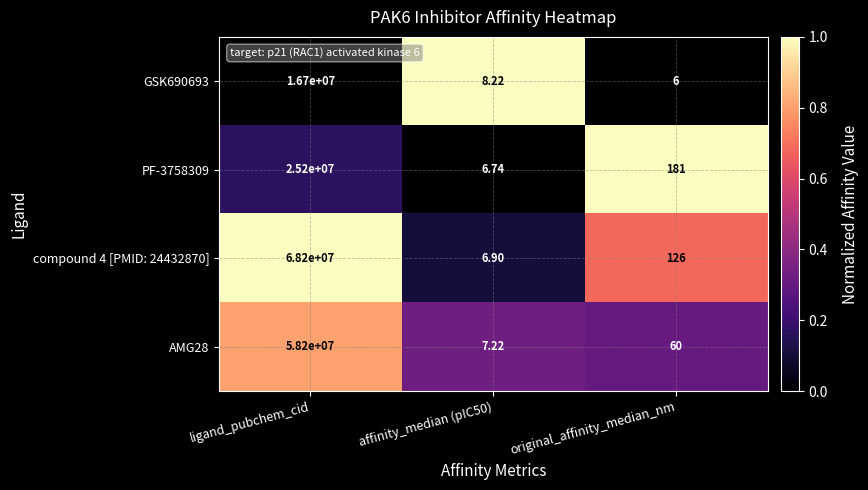

Is the value of AMG28 at ligand_pubchem_cid greater than the value of PF-3758309 at ligand_pubchem_cid?

Yes